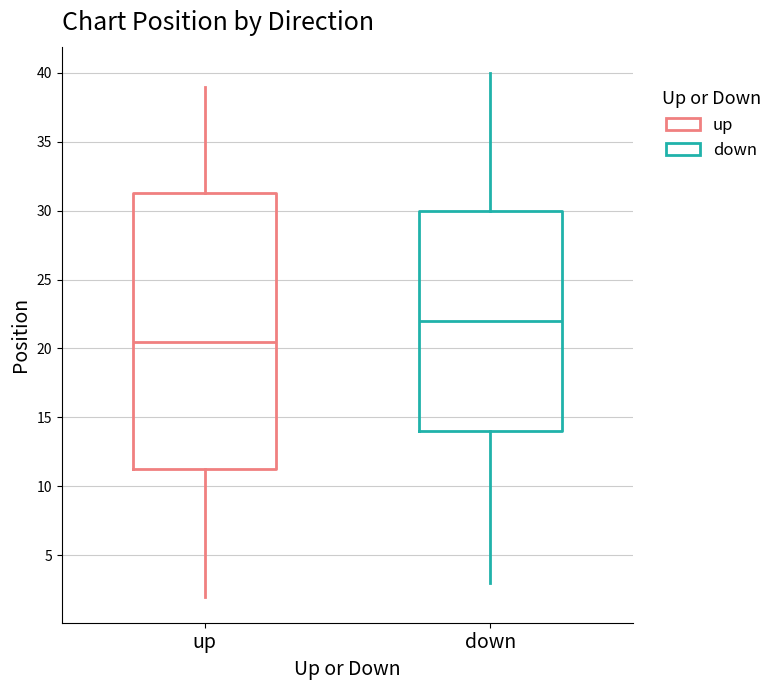

Reading left to right, transcribe this box plot: for each box, give where its median line is, the range the box spans, and where its two whiskers end, as read against the y-axis. The values are not printed on the chart, so give them approximately, as read against the axis.

up: median 20.5, box 11.5 to 31.5, whiskers 2.0 to 39.0
down: median 22.0, box 14.0 to 30.0, whiskers 3.0 to 40.0